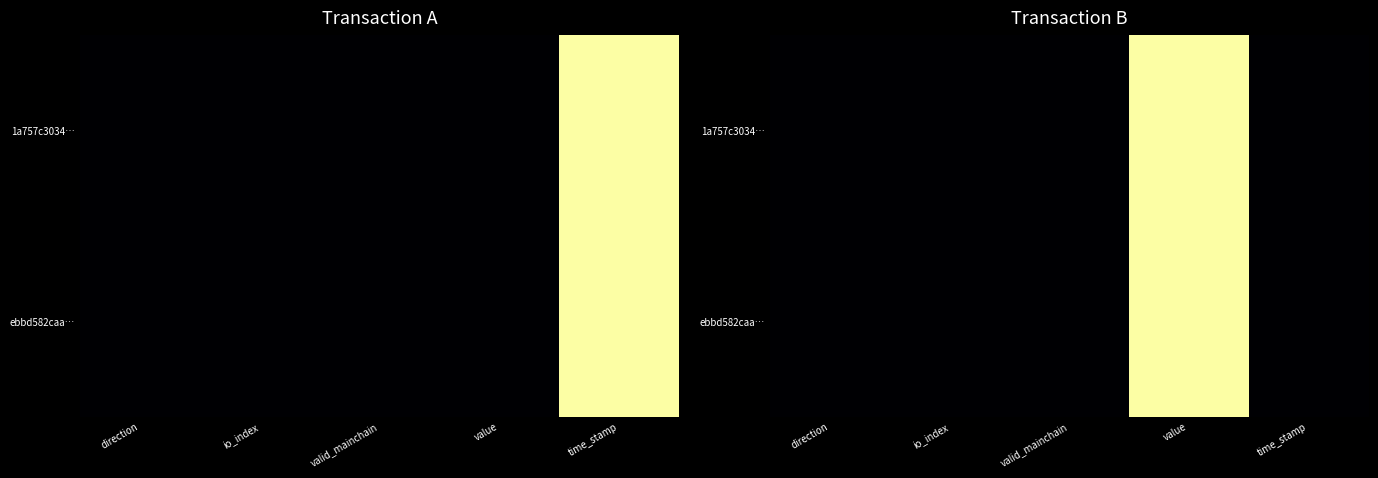

Rank the series at valid_mainchain from lowest to highest value.

1a757c3034…, ebbd582caa…